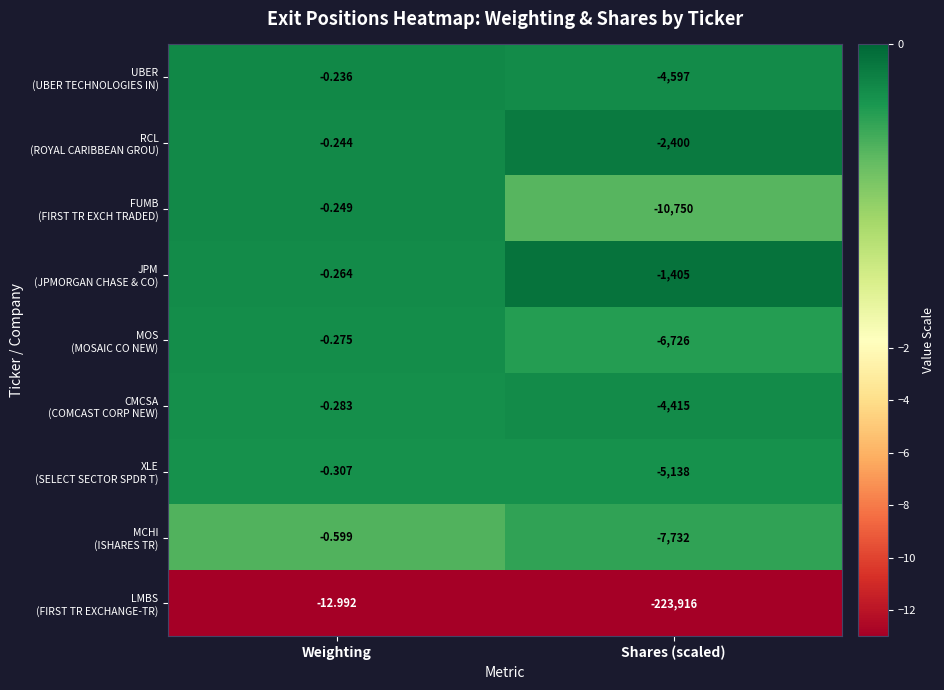

What is the total value across all series at Weighting?

-15.4